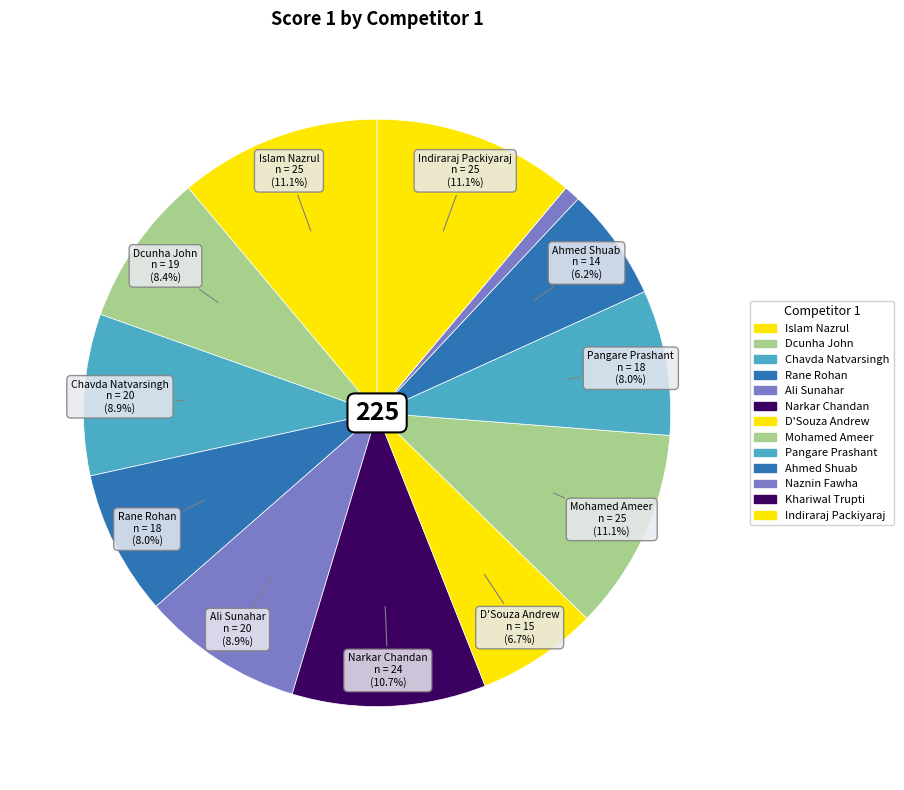

To the nearest percent, what is the combined percentage of Ali Sunahar and Chavda Natvarsingh?

18%